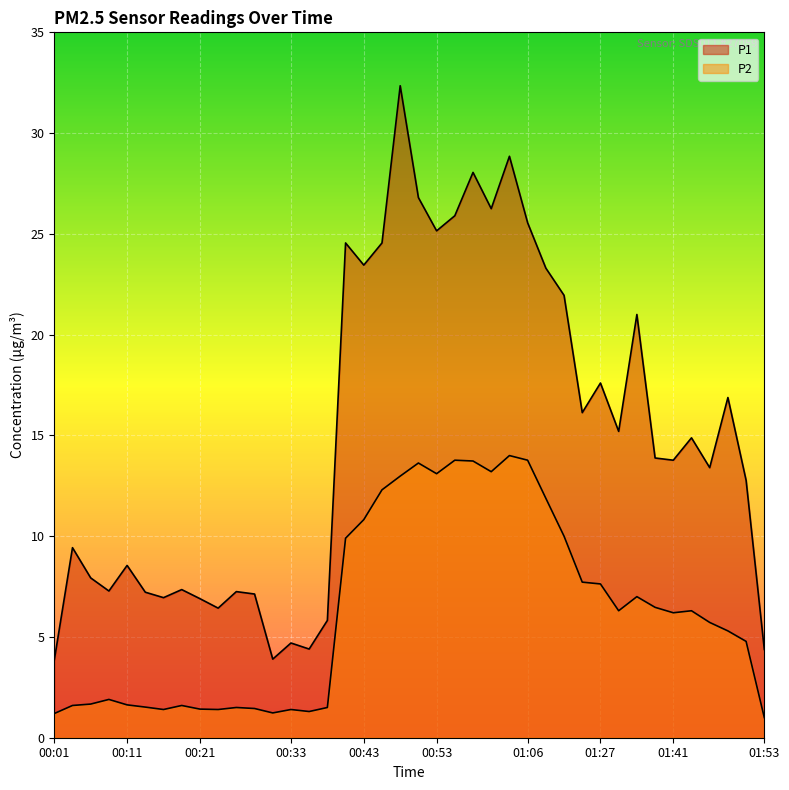

At how many categories does at least one series exceed 13?

22